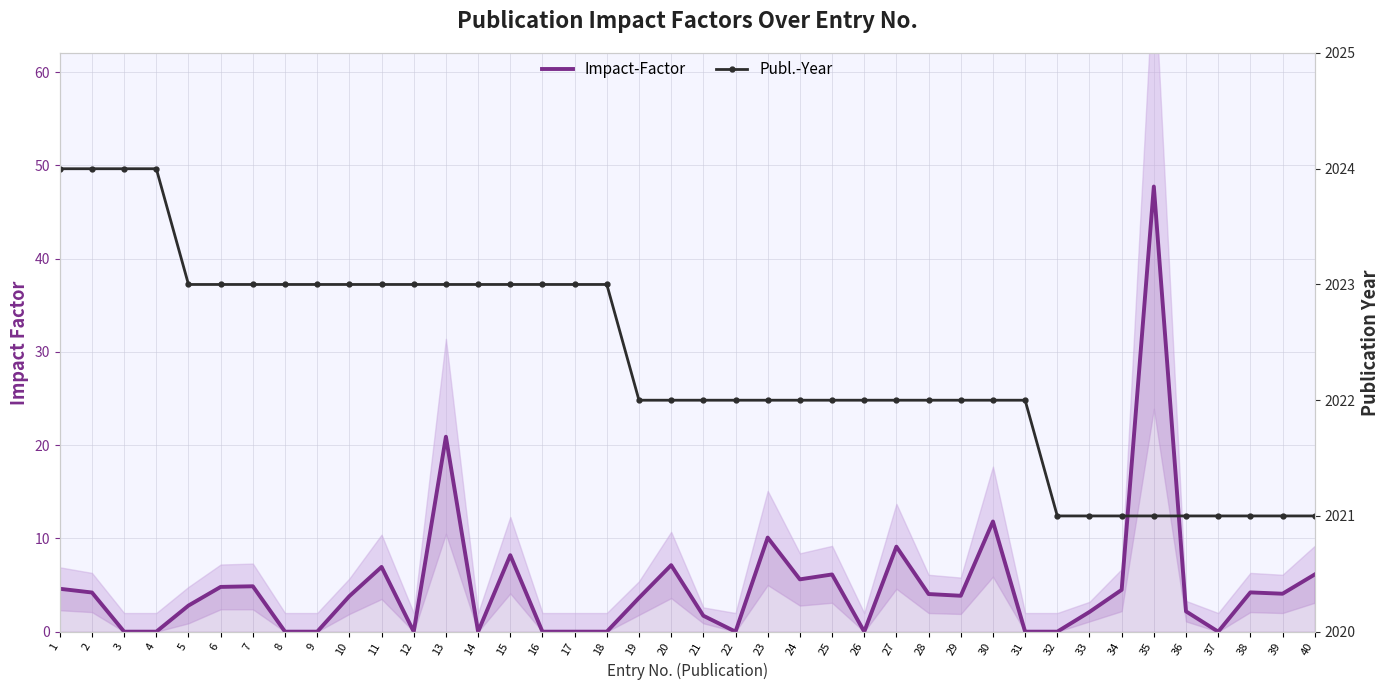

List the labels in order of Publ.-Year value, largest first.

1, 2, 3, 4, 5, 6, 7, 8, 9, 10, 11, 12, 13, 14, 15, 16, 17, 18, 19, 20, 21, 22, 23, 24, 25, 26, 27, 28, 29, 30, 31, 32, 33, 34, 35, 36, 37, 38, 39, 40